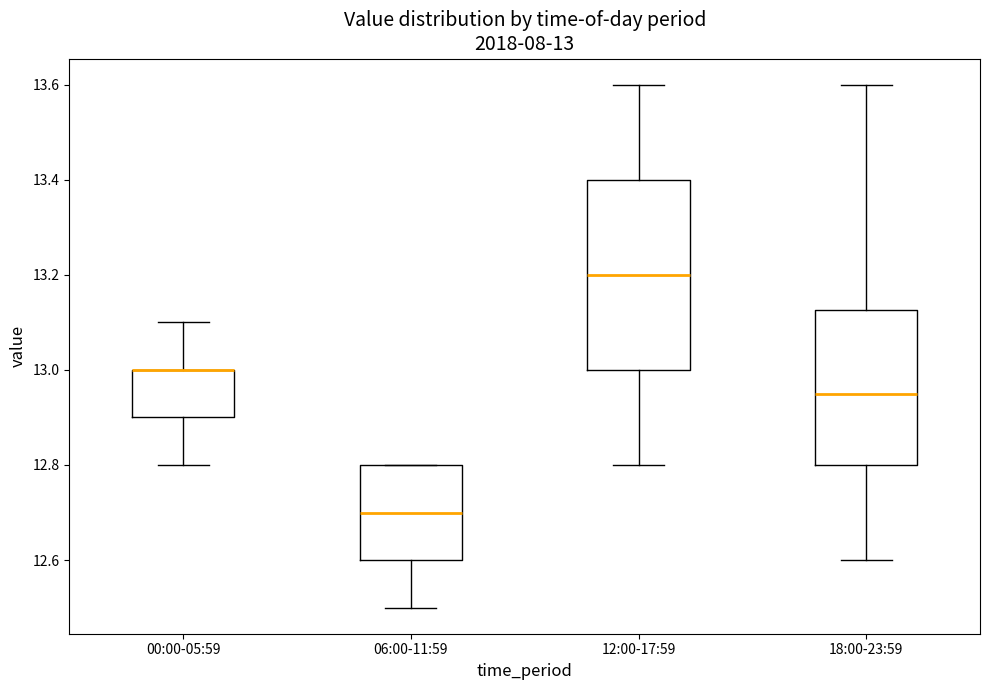

Which box is the tallest, from its lower edge to its upper edge?

12:00-17:59